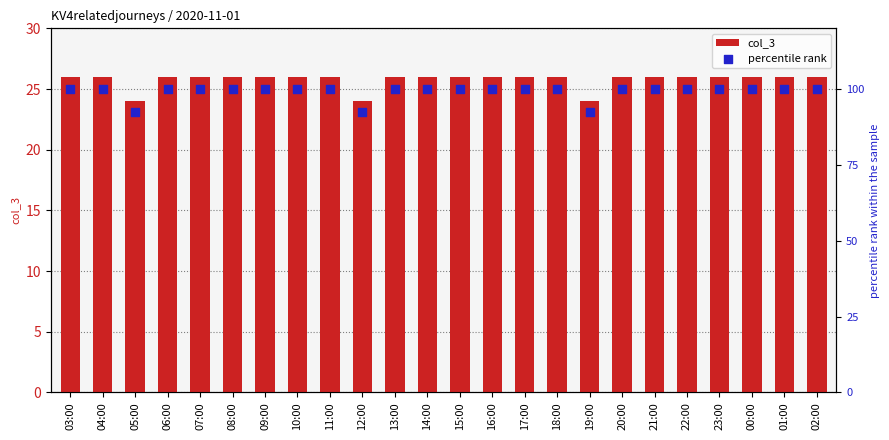

At how many categories does at least one series exceed 63?

24